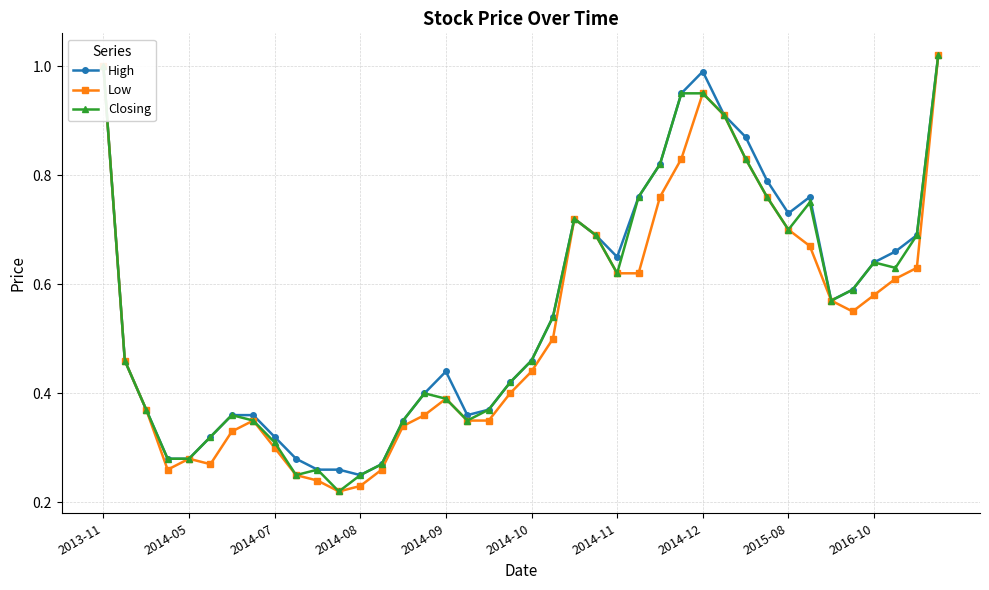

At how many categories does at least one series exceed 0?

40